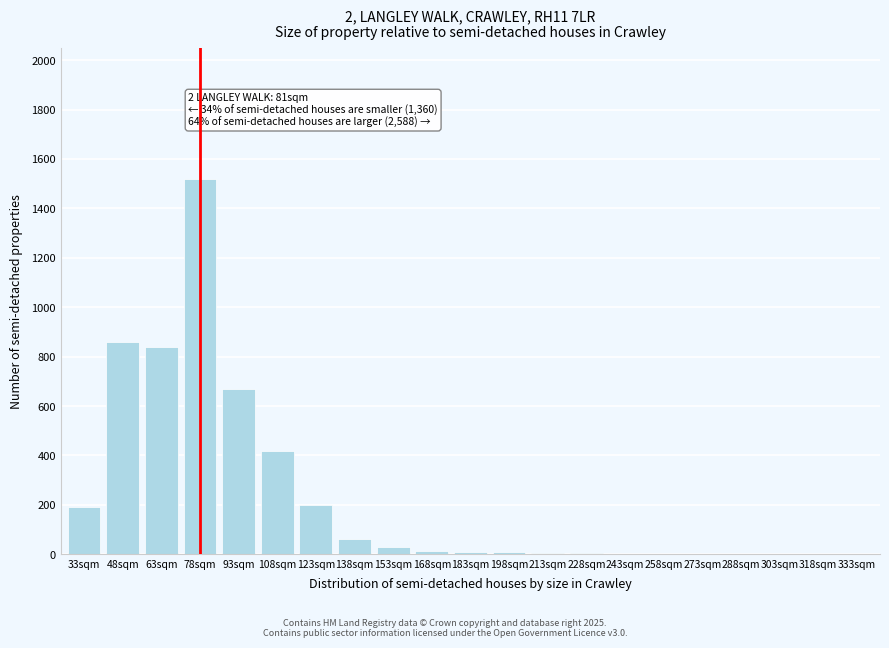

The chart shows a value of 2 at 258sqm. True or false?

True